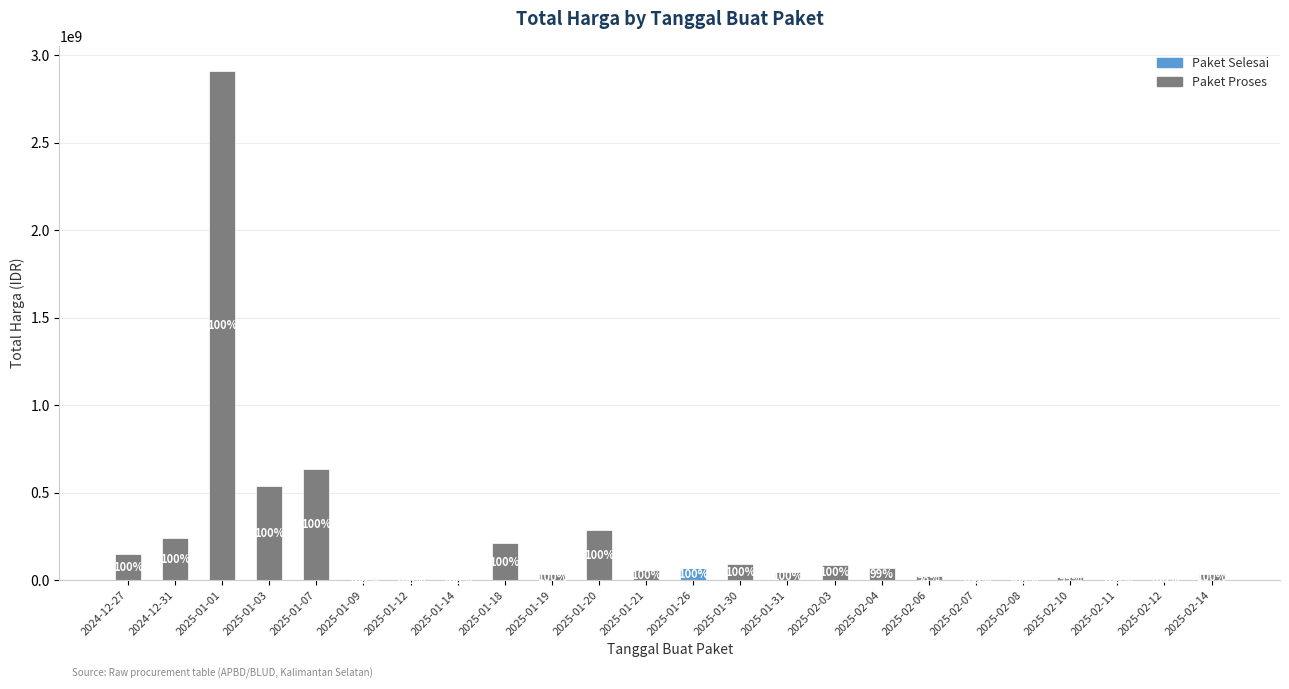

At 2025-01-19, list the series in order from smallest to largest.

Paket Selesai, Paket Proses